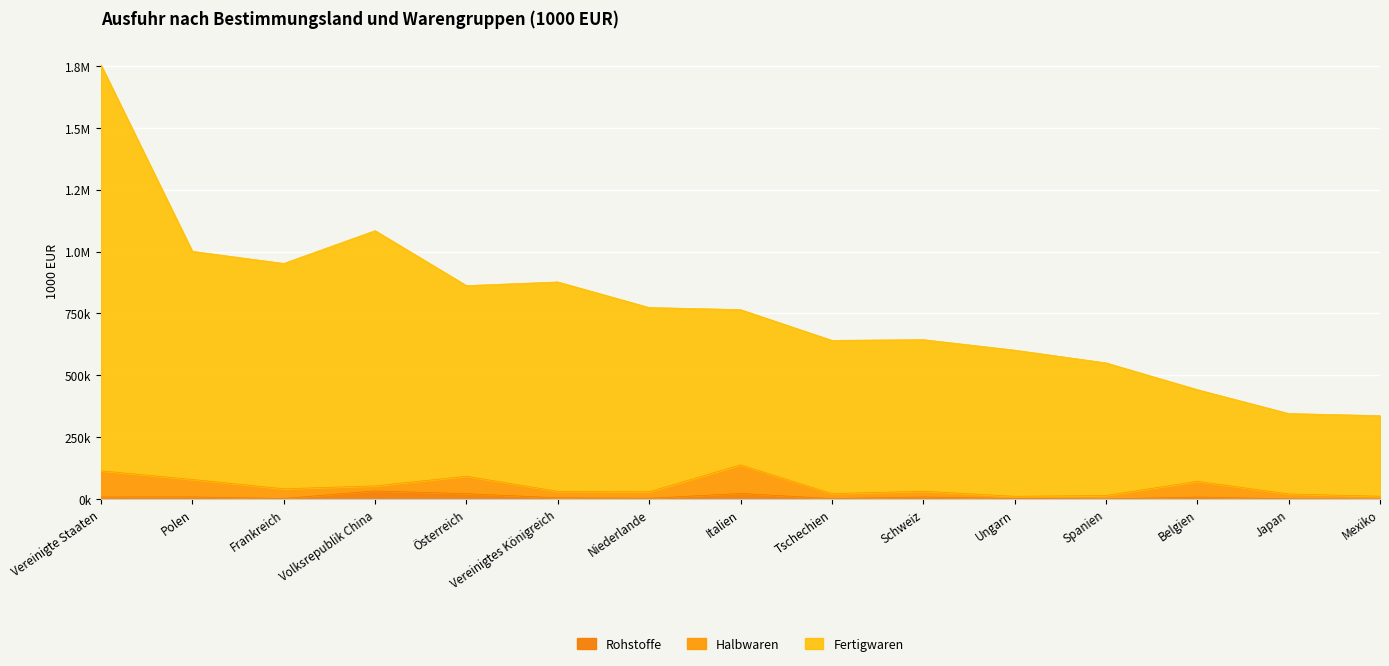

True or false: Fertigwaren has a value of 1084675 at Volksrepublik China.

True